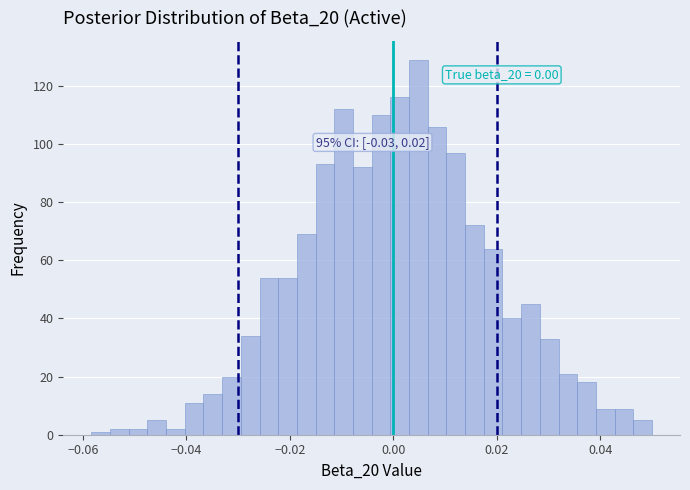

Around what value on the x-axis is the tallest bar? Give the approximate position of its centre, as read against the axis.

0.004